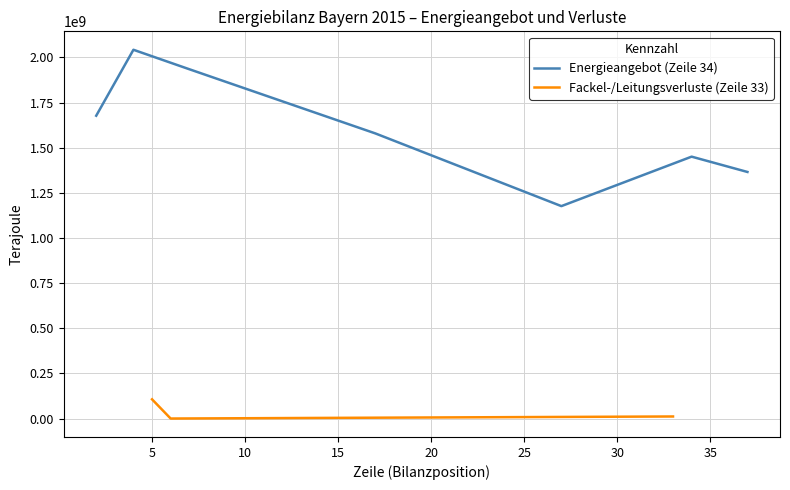

What is the minimum value for Energieangebot (Zeile 34)?

1176472035.8